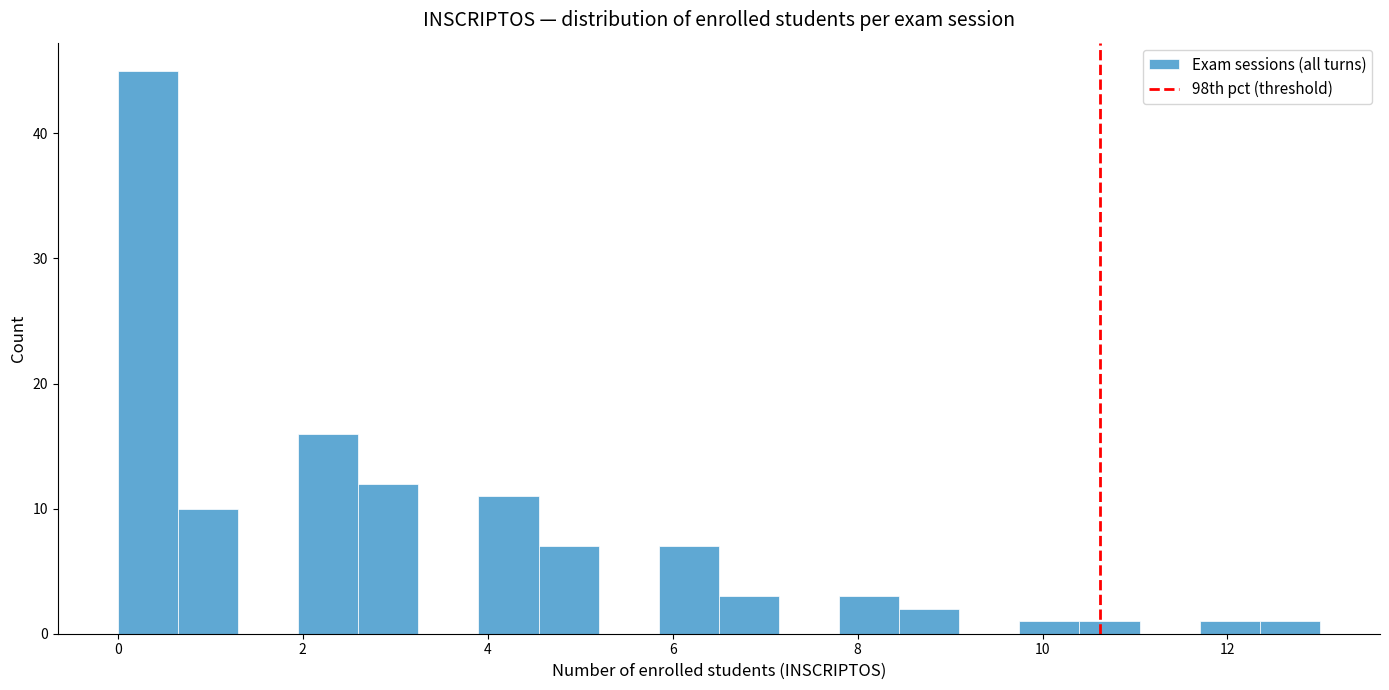

Around what value on the x-axis is the tallest bar? Give the approximate position of its centre, as read against the axis.

0.4